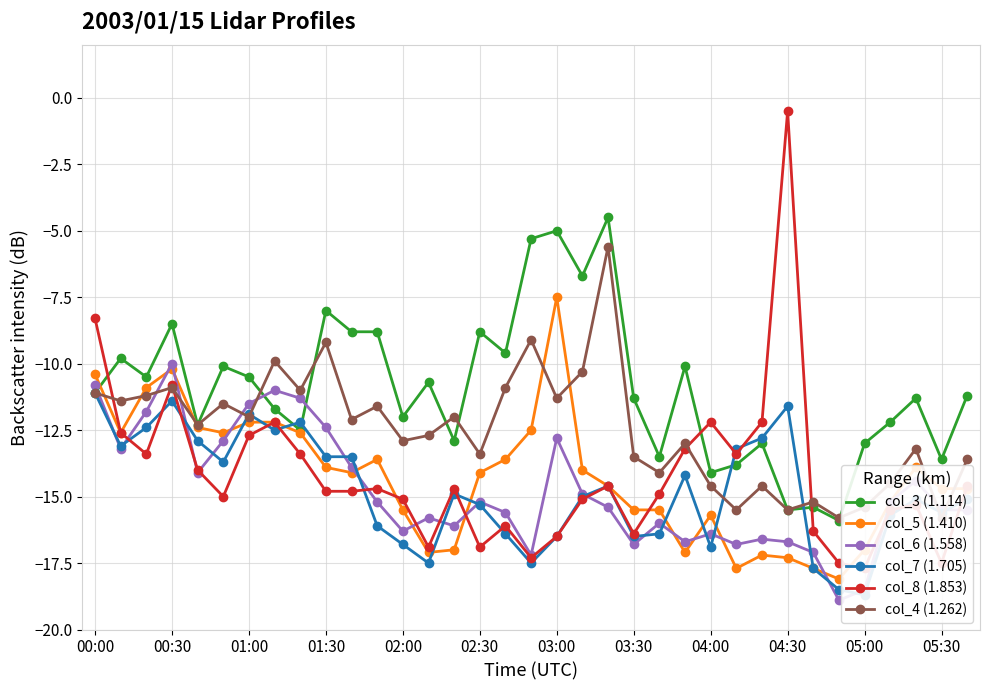

The value of col_6 (1.558) at 02:30 is -21.8. True or false?

False